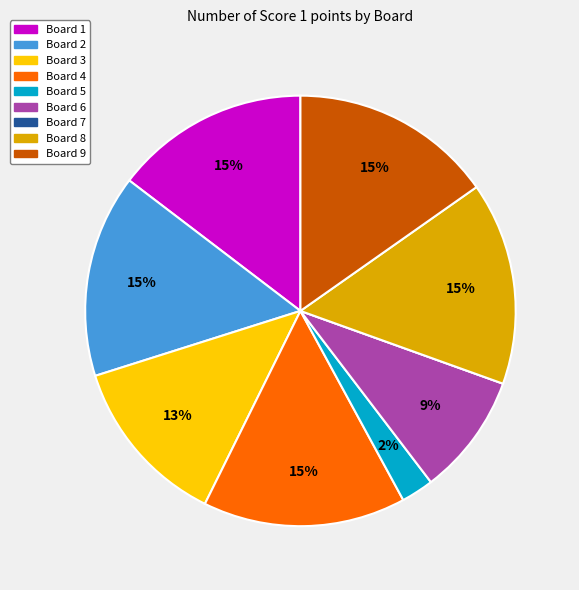

Which has a higher value, Board 9 or Board 6?

Board 9